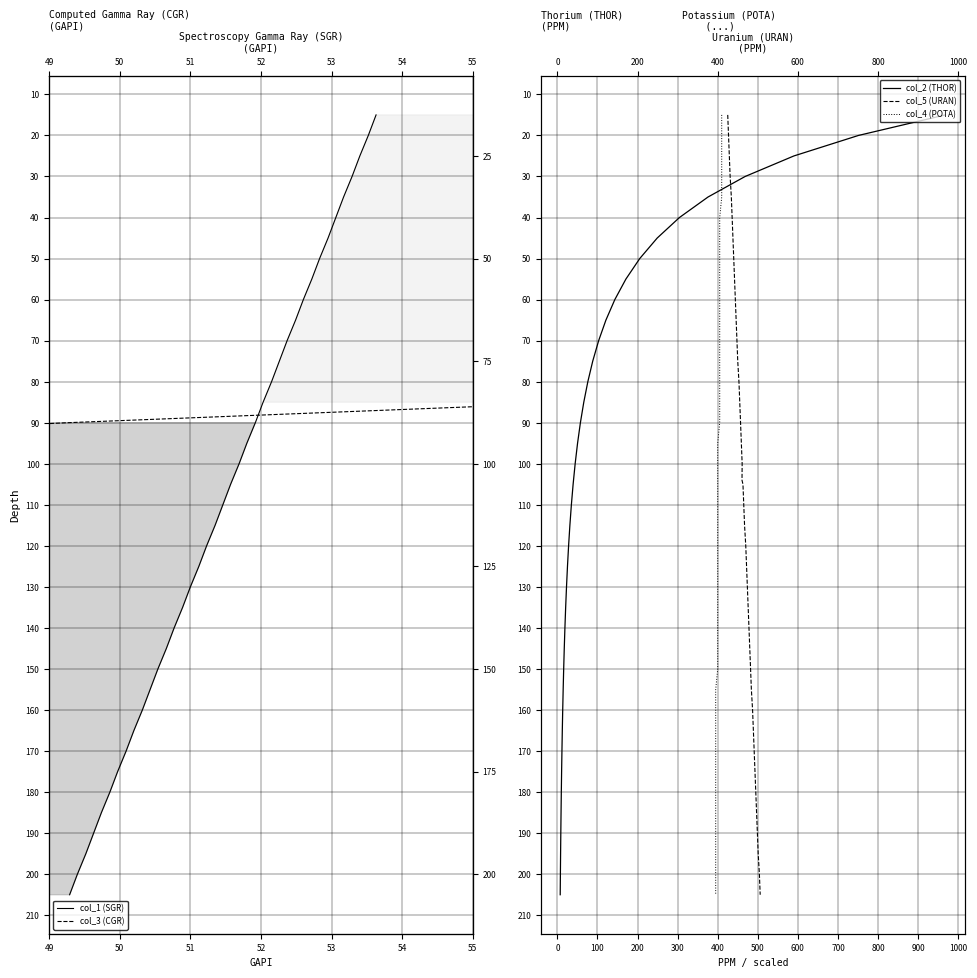

True or false: col_5 (URAN) has a value of 142 at 17.

False